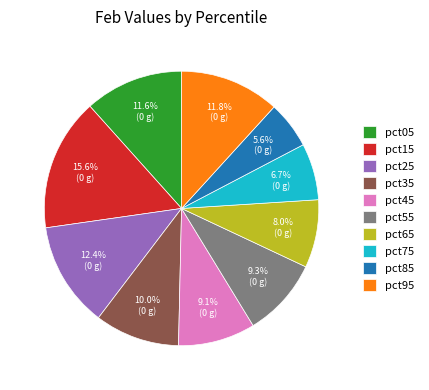

Which slice is the smallest?

pct85